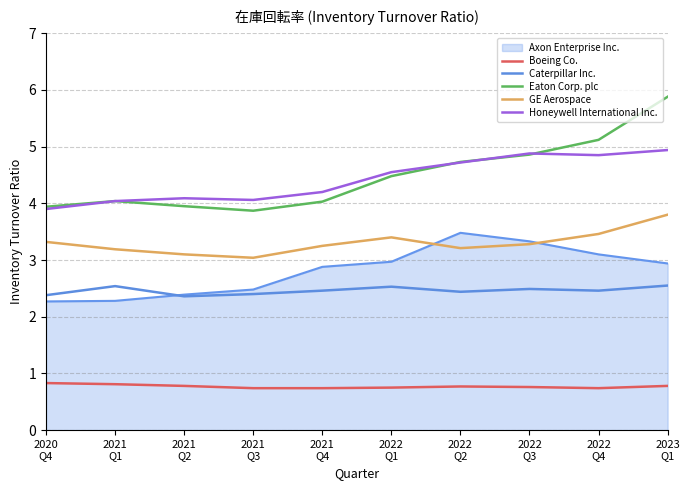

How many interior local peaks does the Eaton Corp. plc series have?

1